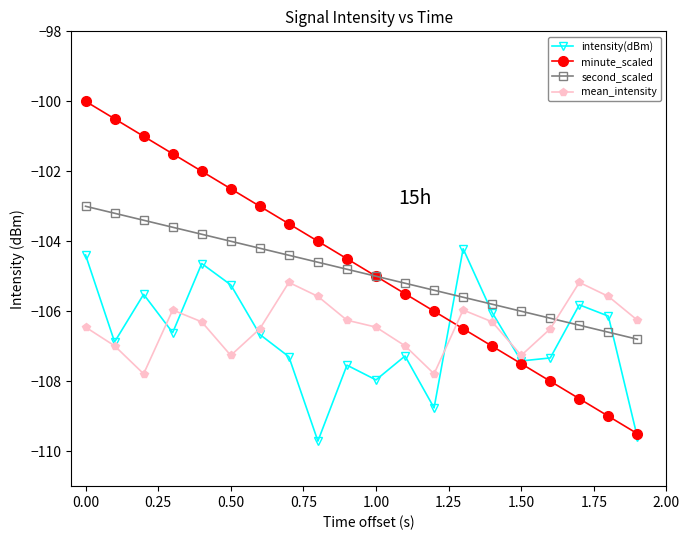

What is the maximum value for intensity(dBm)?

-104.2